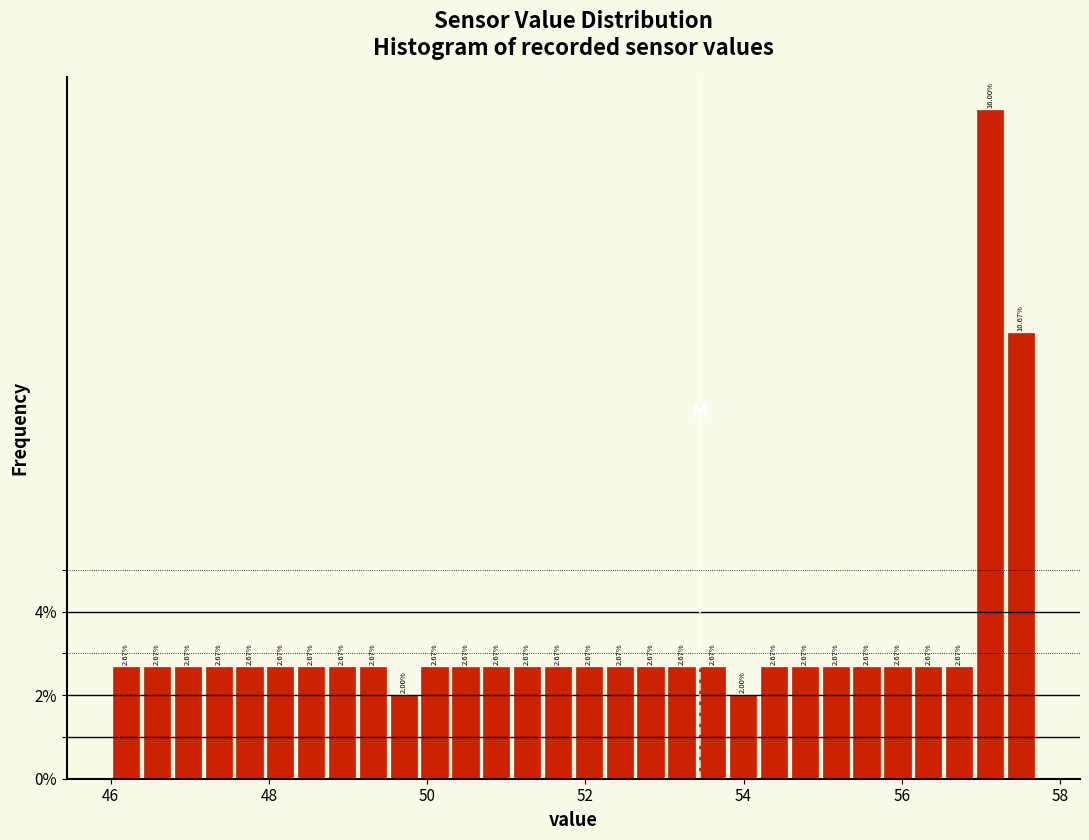

Around what value on the x-axis is the tallest bar? Give the approximate position of its centre, as read against the axis.

57.2